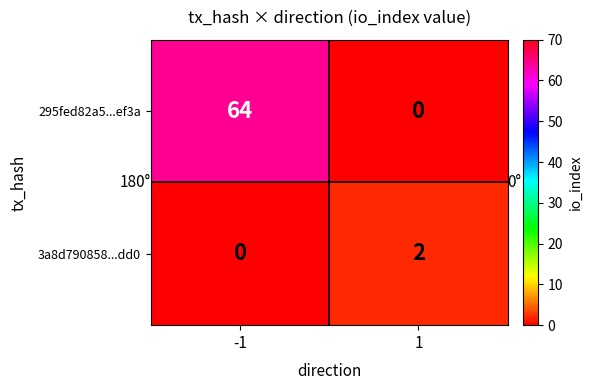

How many data points does each series have?

2